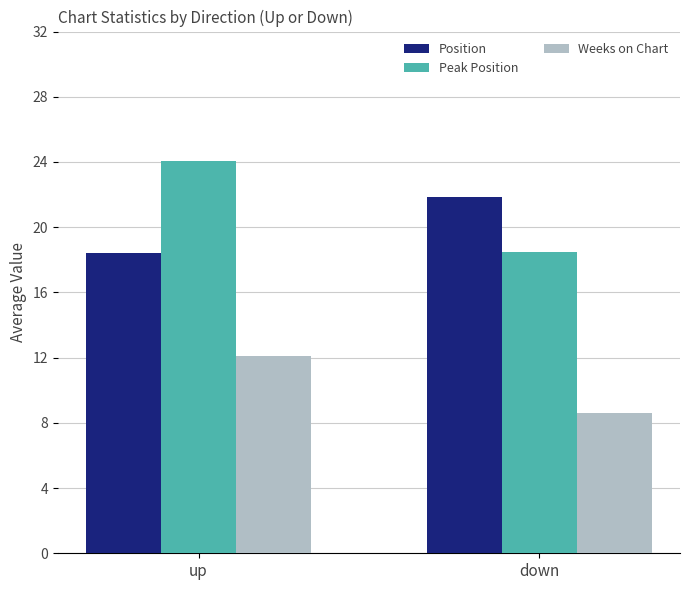

What is the minimum value for Weeks on Chart?

8.6